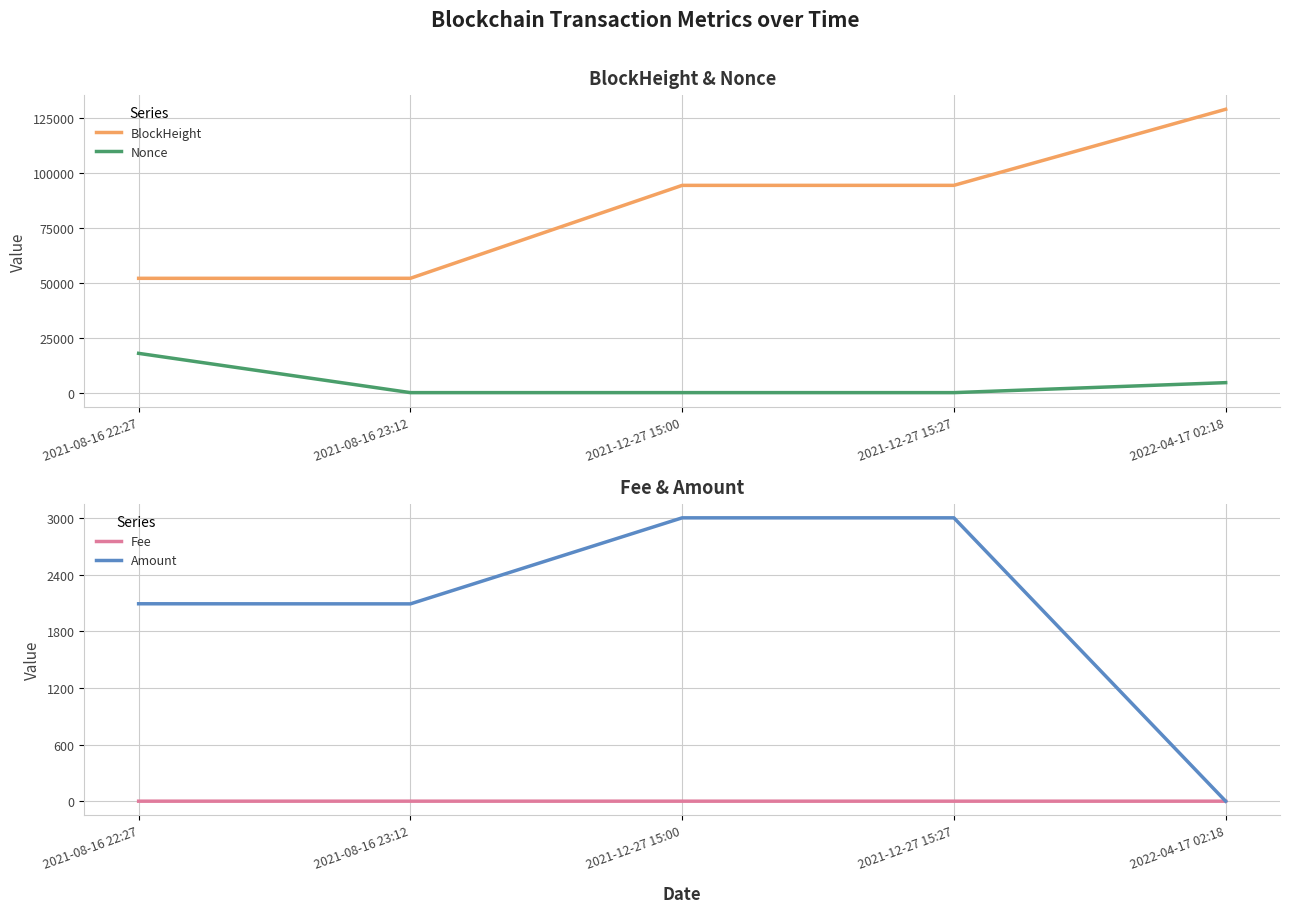

Where is the first local maximum for Fee?

2021-08-16 23:12